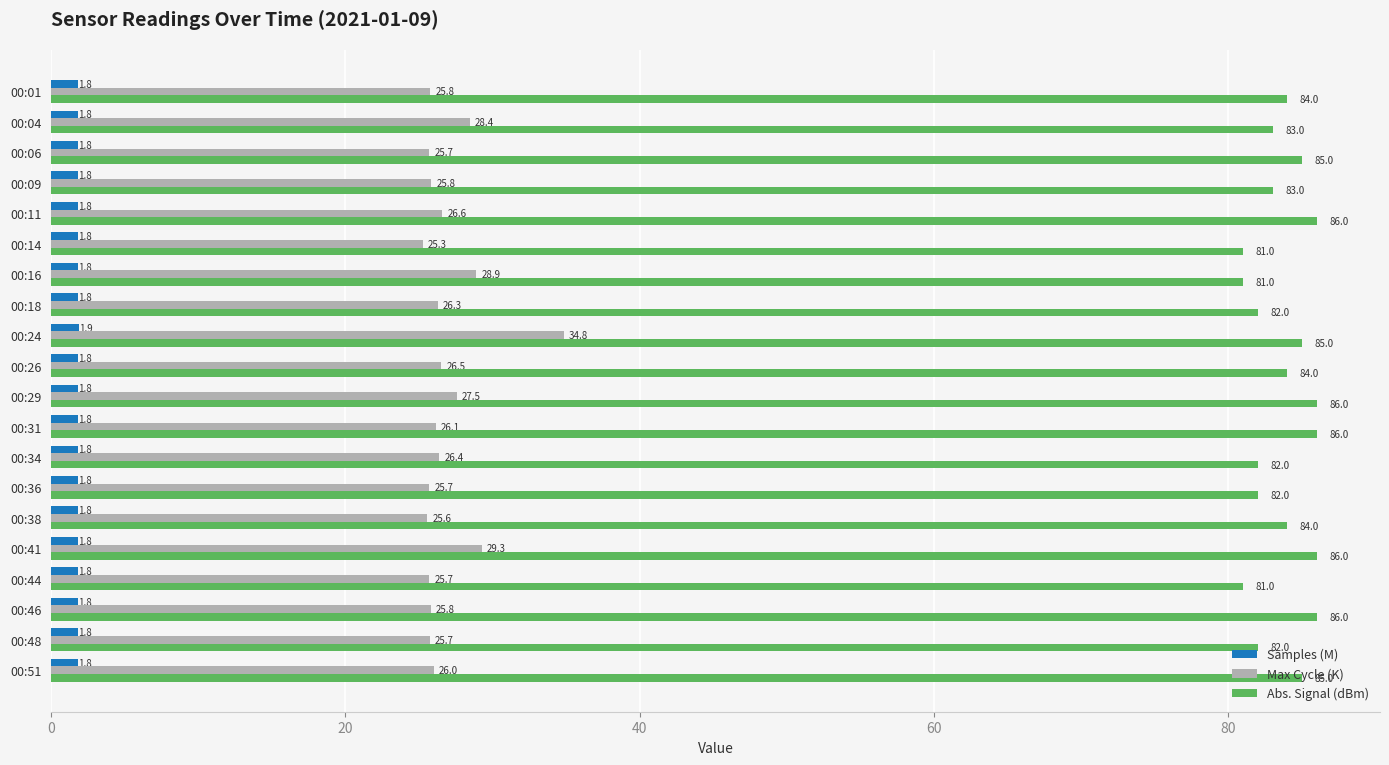

At which label is Max Cycle (K) closest to 30?

00:41